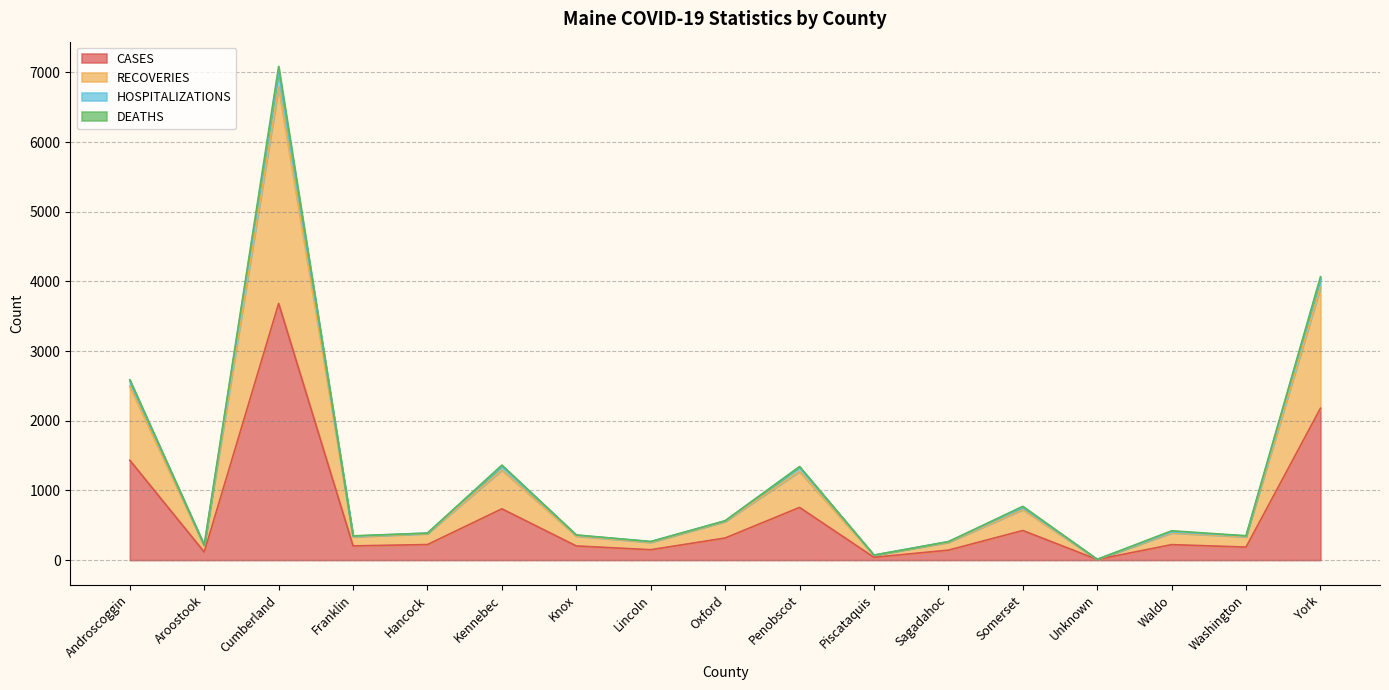

At which category is the sum across all series the highest?

Cumberland